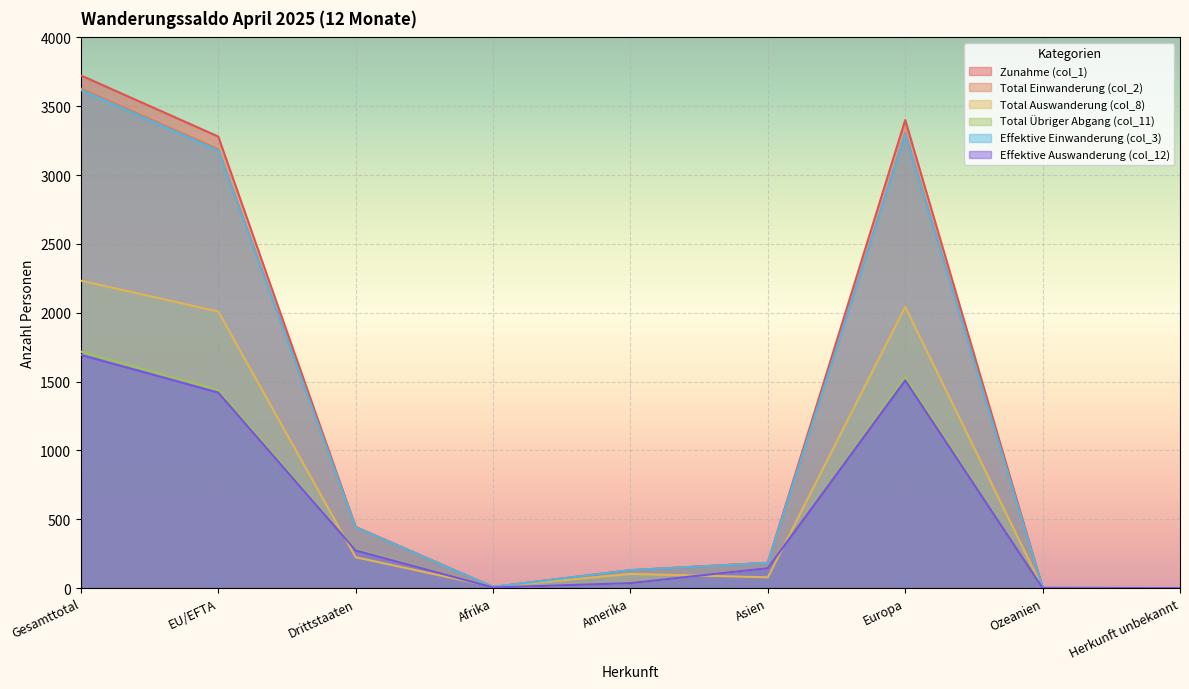

What is the sum of all Total Einwanderung (col_2) values?

10887